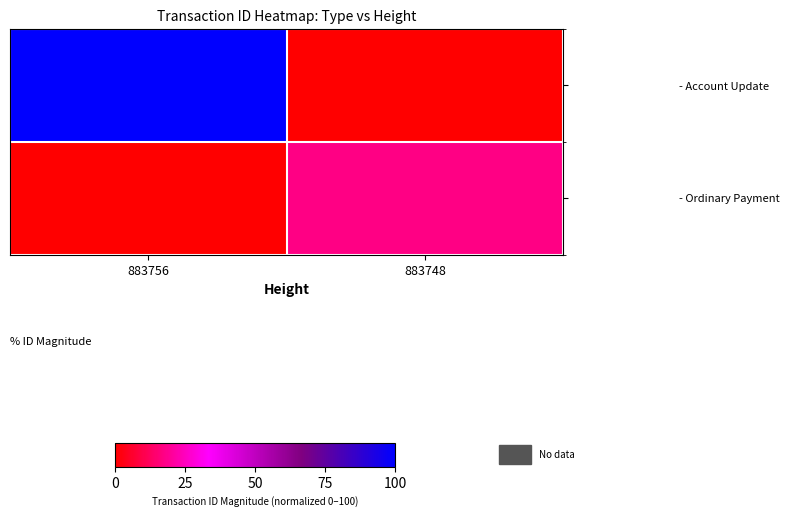

At how many categories does at least one series exceed 17?

2